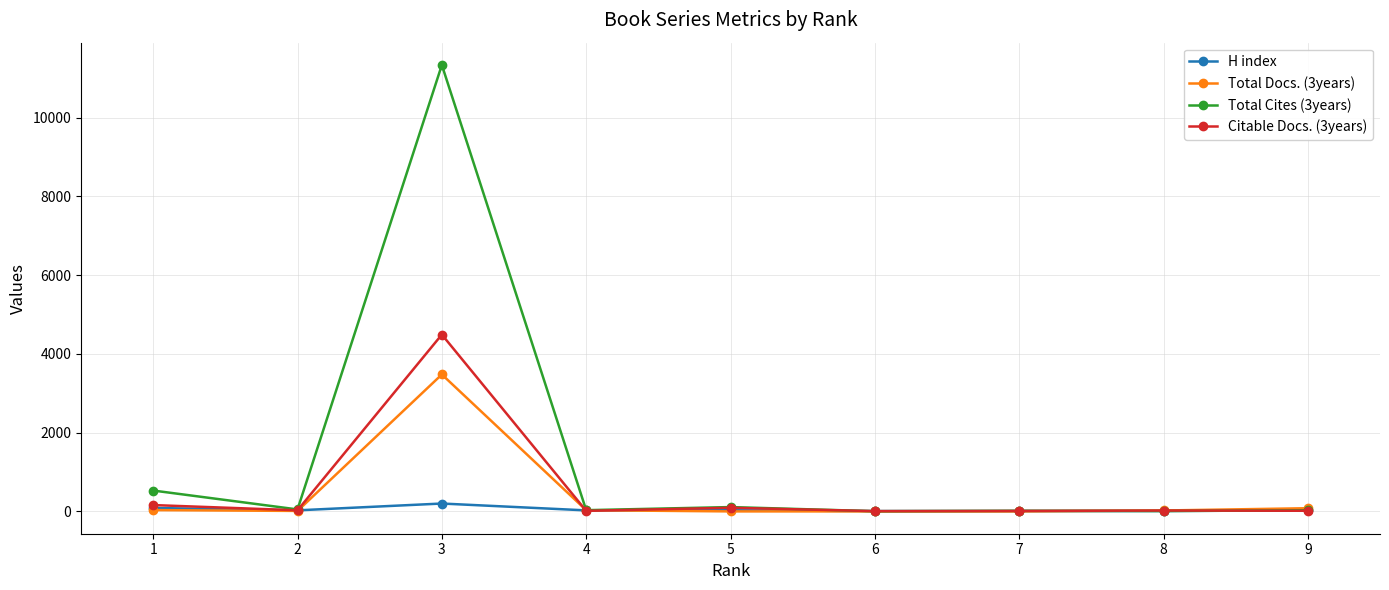

List the series in order of their peak value, highest first.

Total Cites (3years), Citable Docs. (3years), Total Docs. (3years), H index